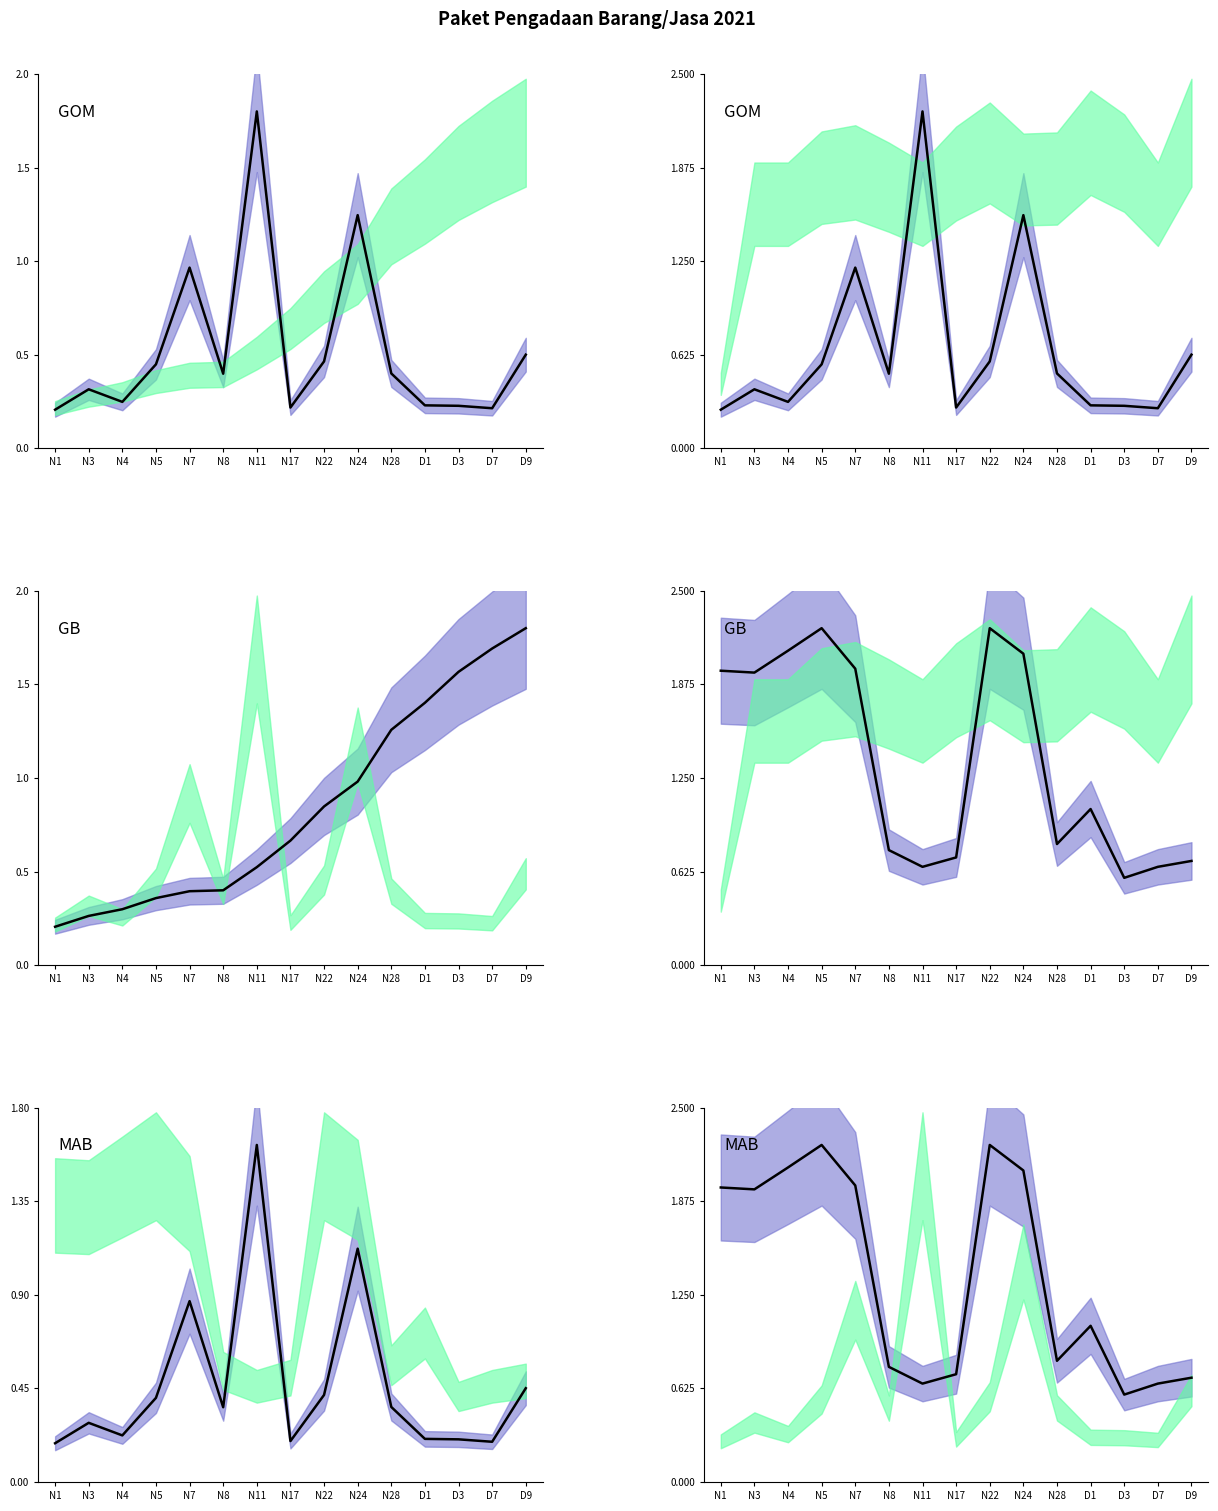

Count the GOM values in the range 0 to 1.

12